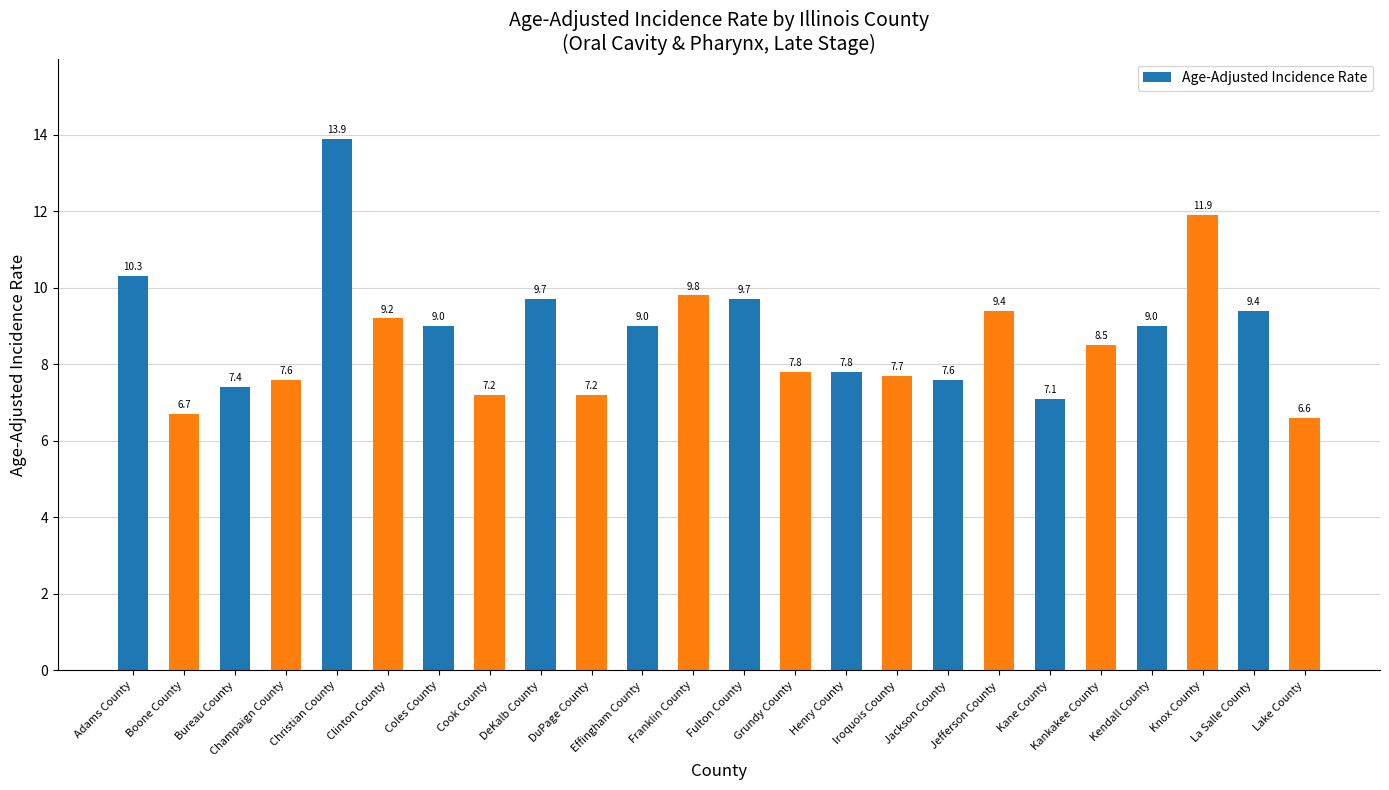

How many bars are there in total?

24